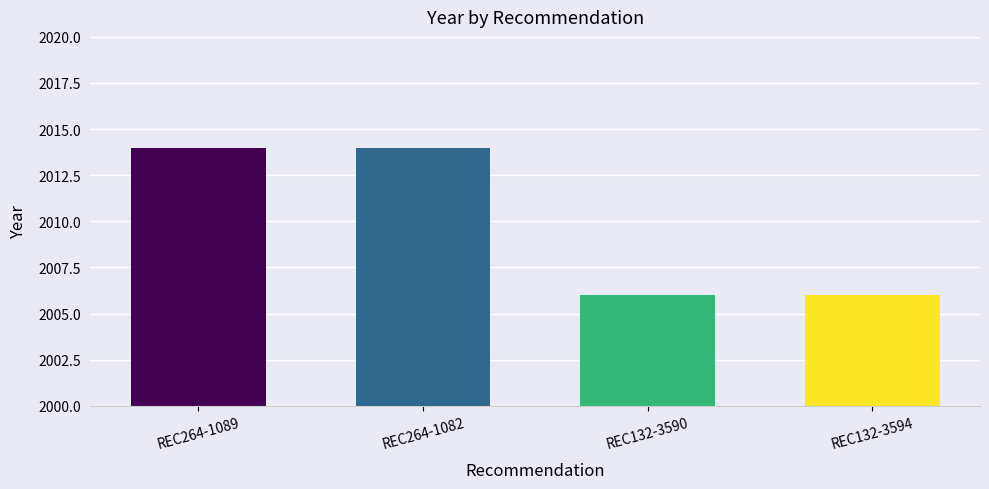

Reading left to right, what are all the values shown in this chart?

2014	2014	2006	2006